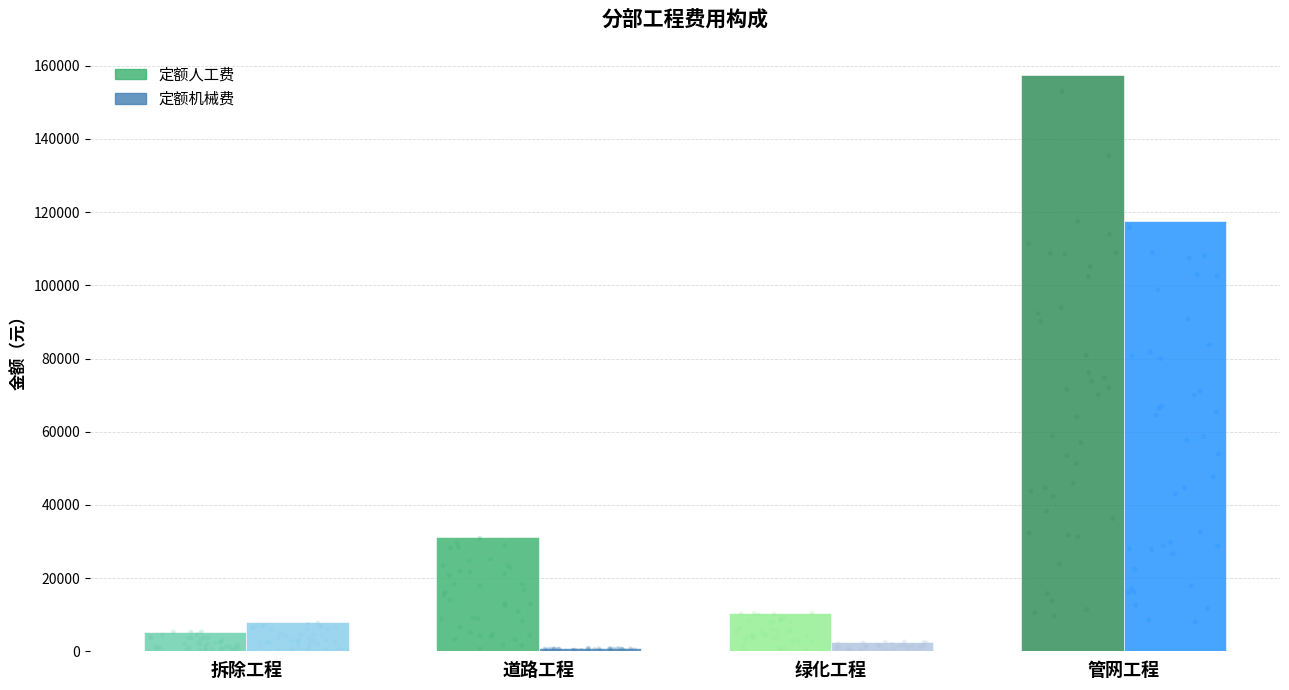

What are all the series names shown in the legend?

定额人工费, 定额机械费